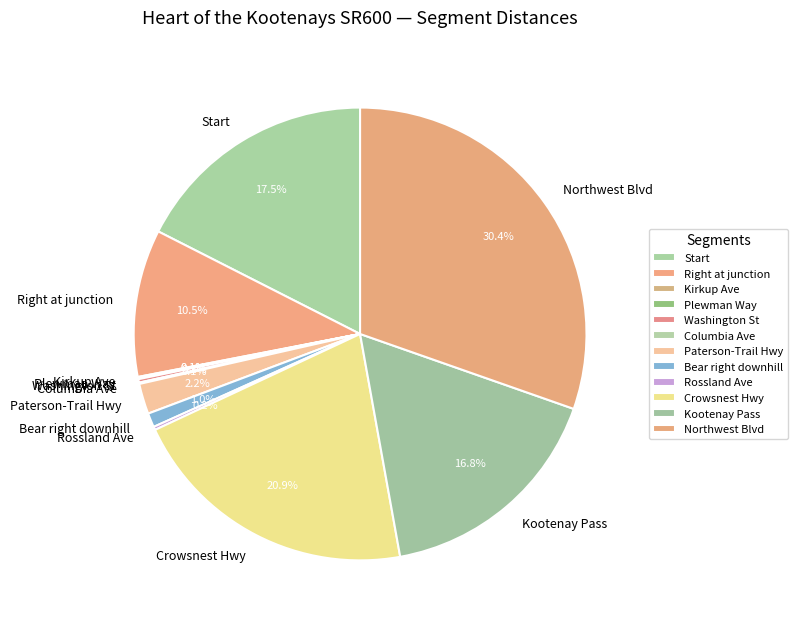

Between Northwest Blvd and Paterson-Trail Hwy, which is larger?

Northwest Blvd